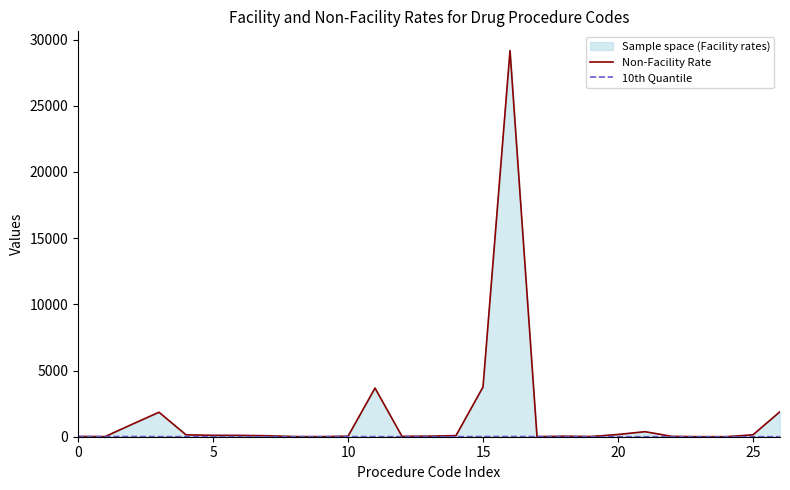

How many data points in Non-Facility Rate are less than 75?

13